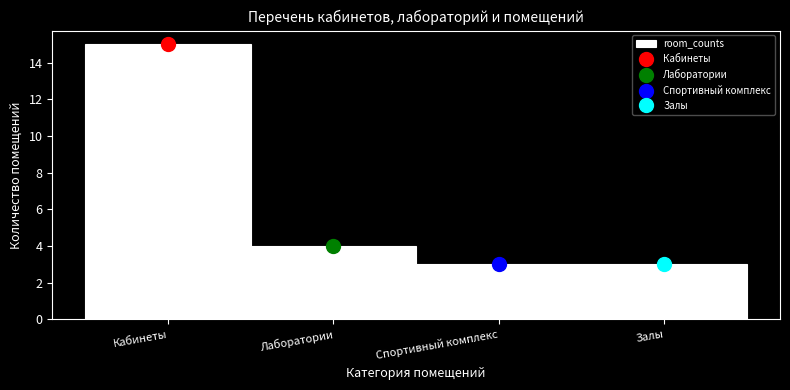

Reading left to right, list all the values displayed in this chart.

15	4	3	3